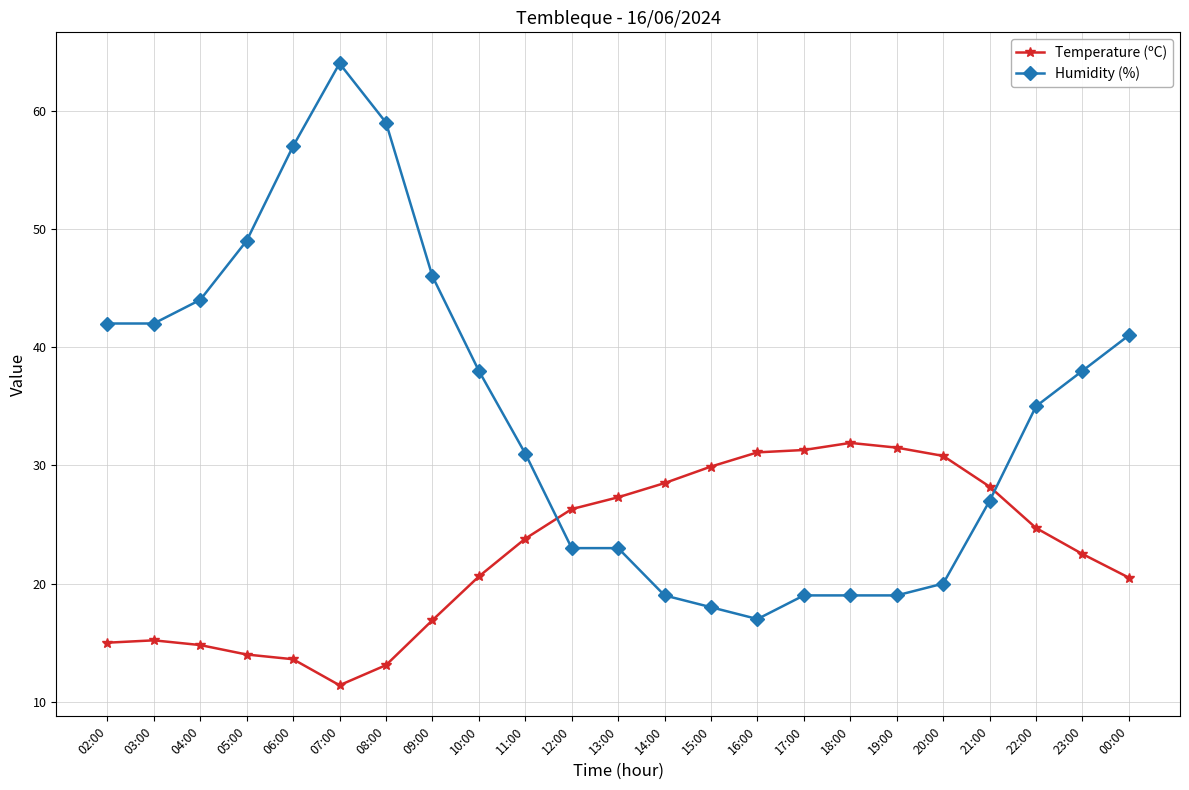

Rank the series at 03:00 from highest to lowest value.

Humidity (%), Temperature (ºC)